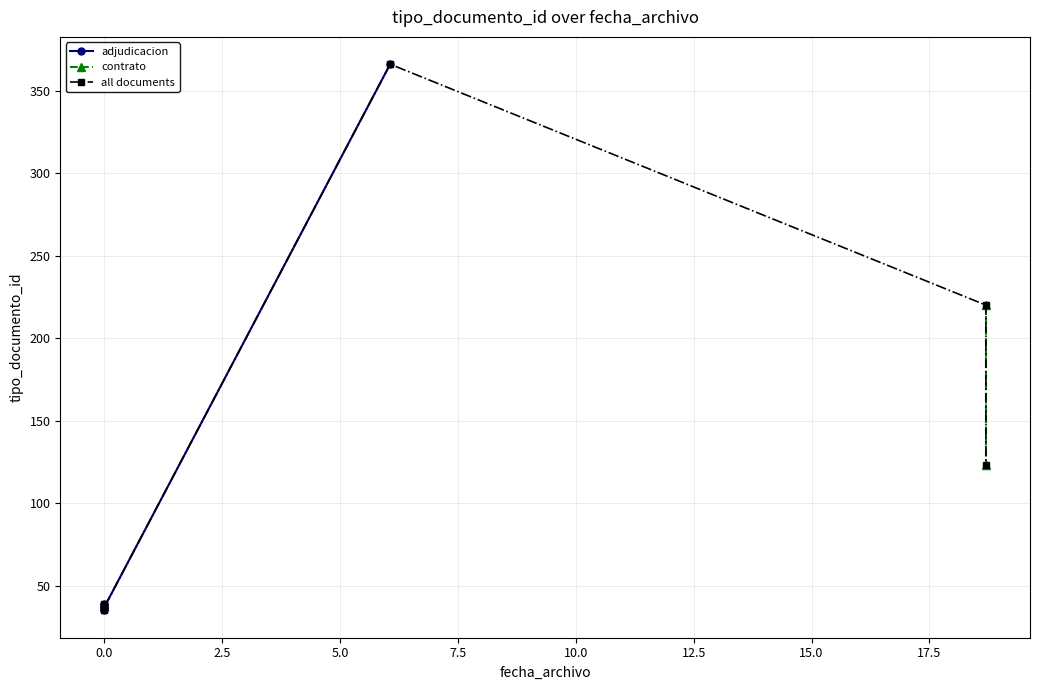

What is the greatest value displayed?

366